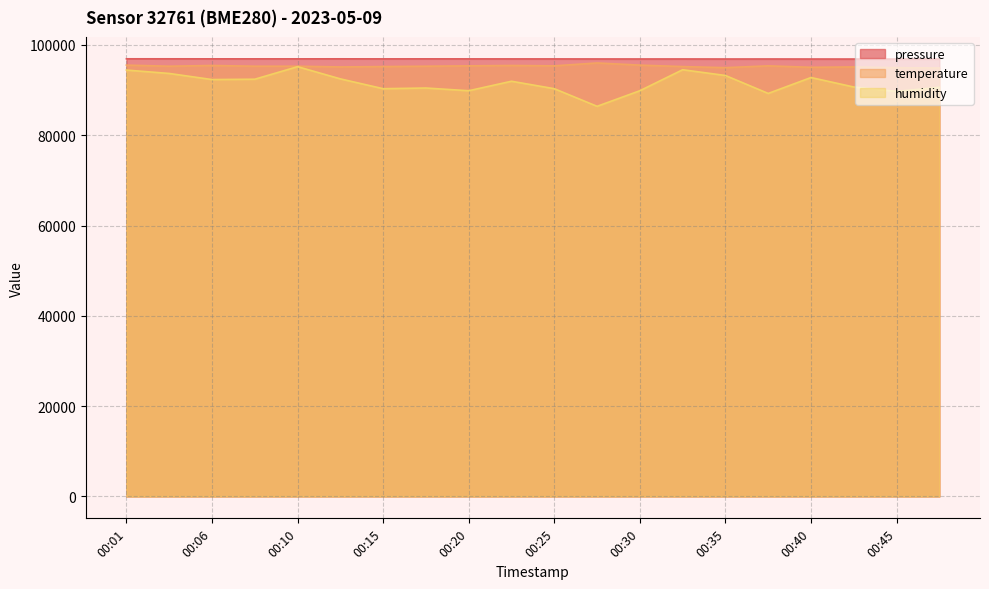

True or false: pressure has more than 0 points higher than both neighbors.

True